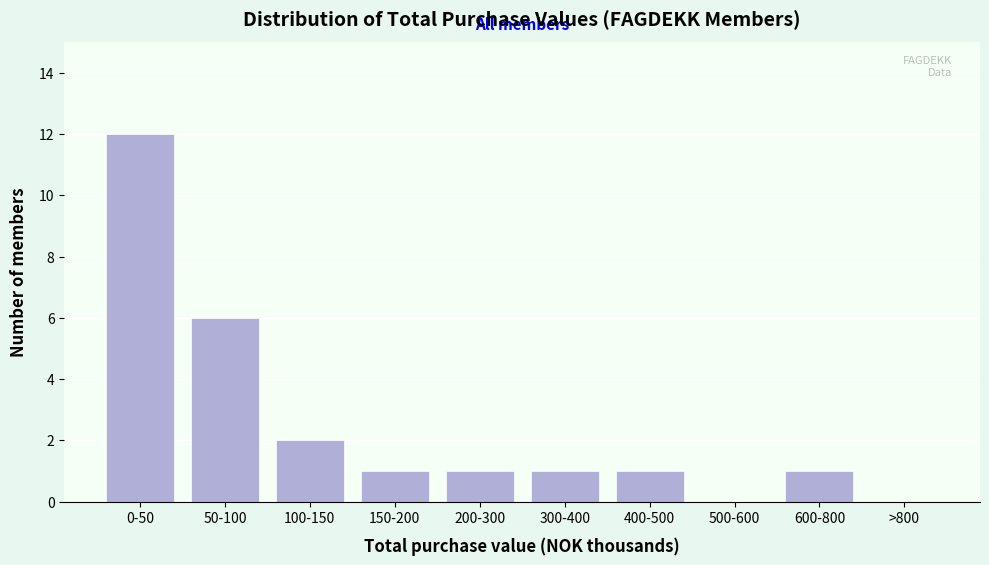

Reading left to right, list all the values displayed in this chart.

0-50=12	50-100=6	100-150=2	150-200=1	200-300=1	300-400=1	400-500=1	500-600=0	600-800=1	>800=0